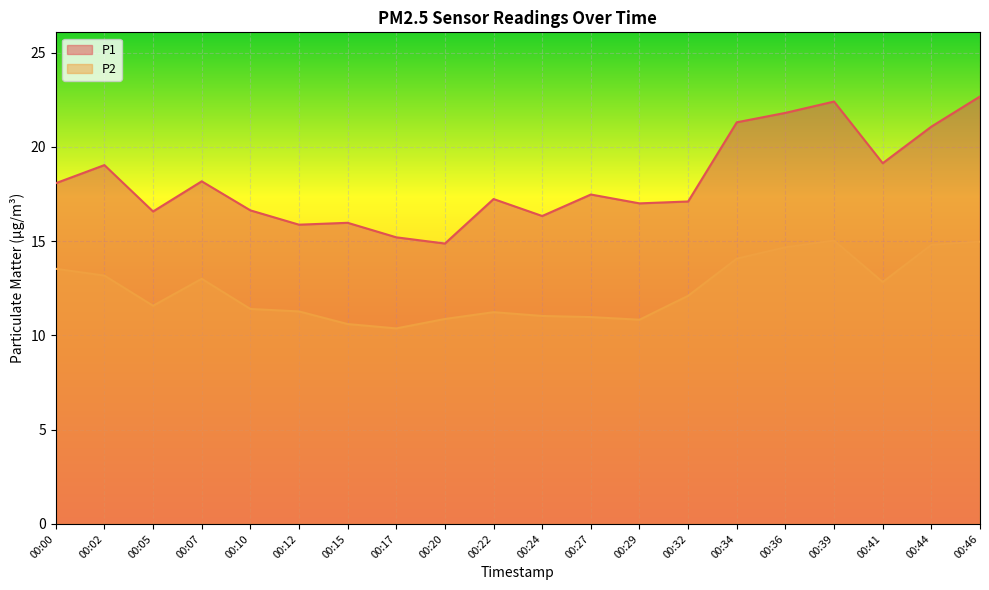

What is the total value across all series at 00:27?

28.4